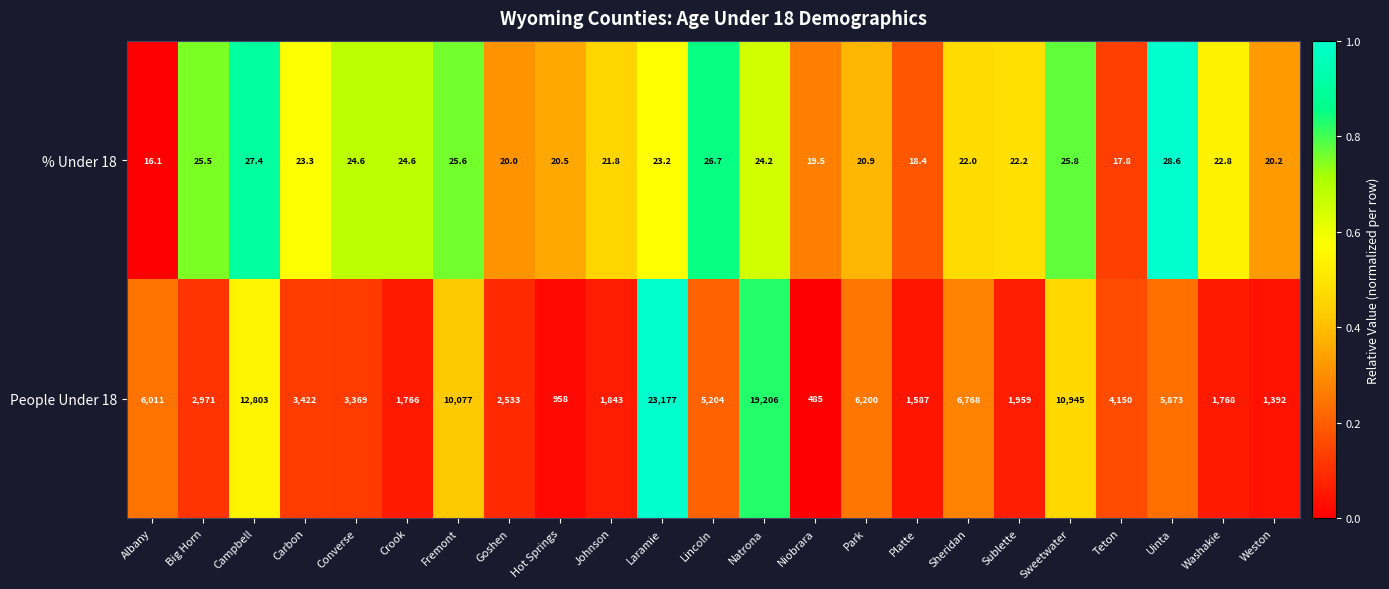

How many distinct data groups are displayed?

2